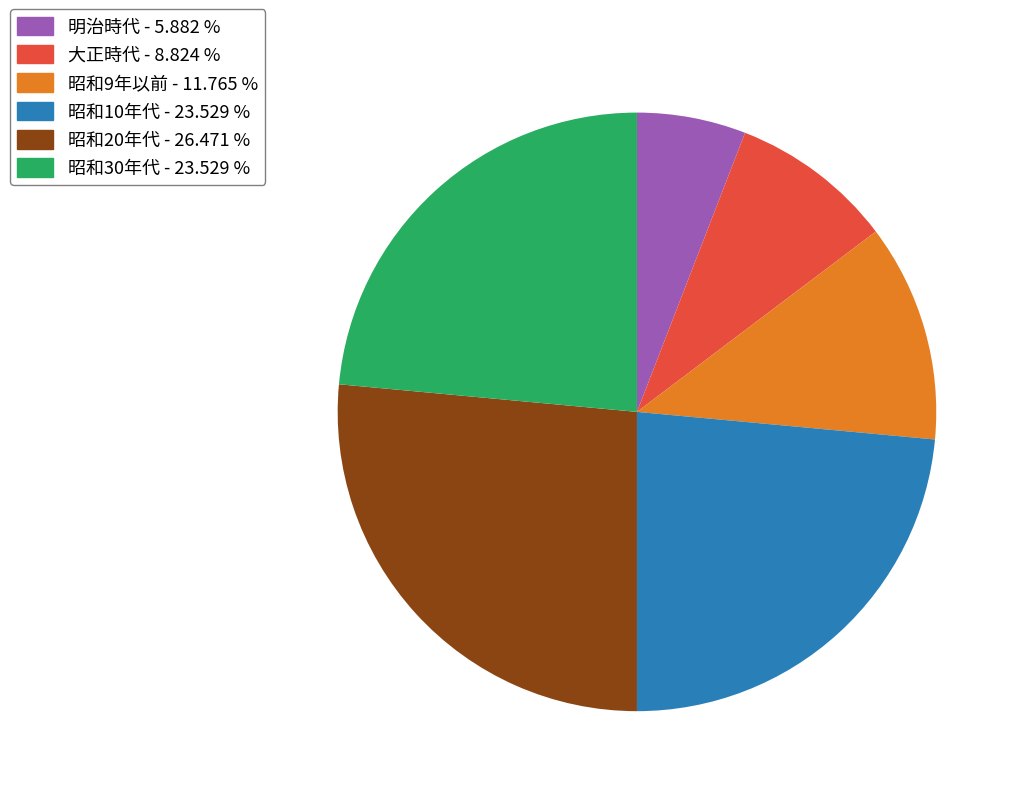

Is there any slice that represents more than half of the pie?

No